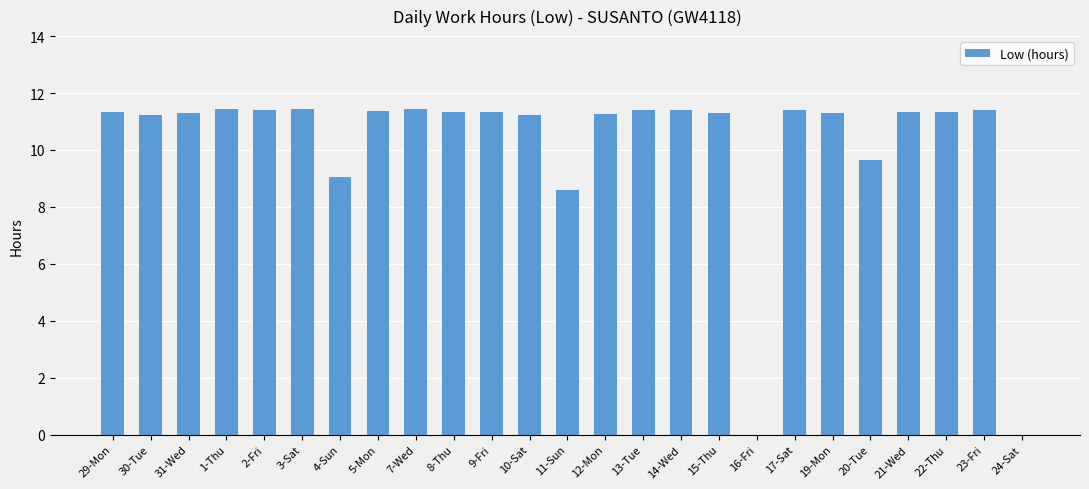

Which has a higher value, 1-Thu or 11-Sun?

1-Thu